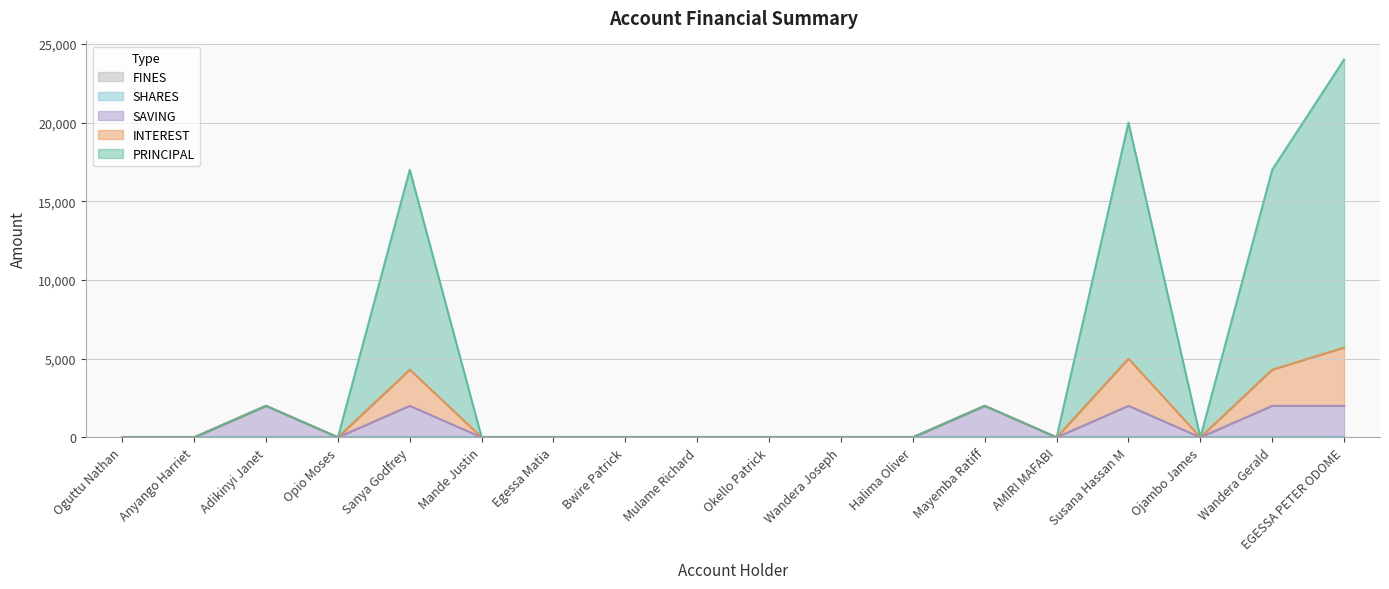

The SHARES series shows 0 at Wandera Joseph. True or false?

True